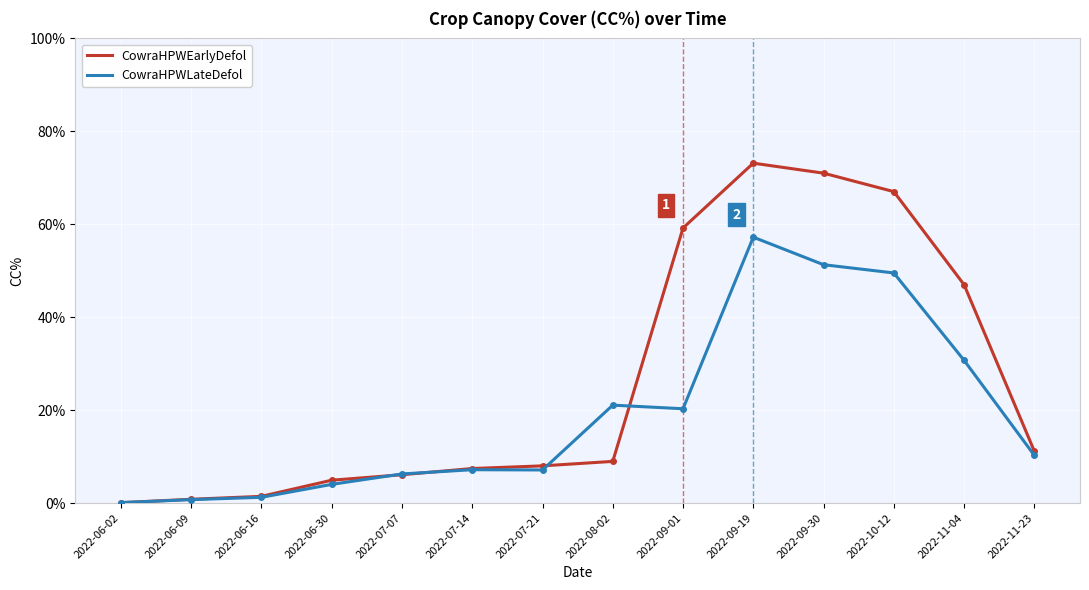

What is the approximate value of CowraHPWLateDefol at 2022-09-19?

57.2